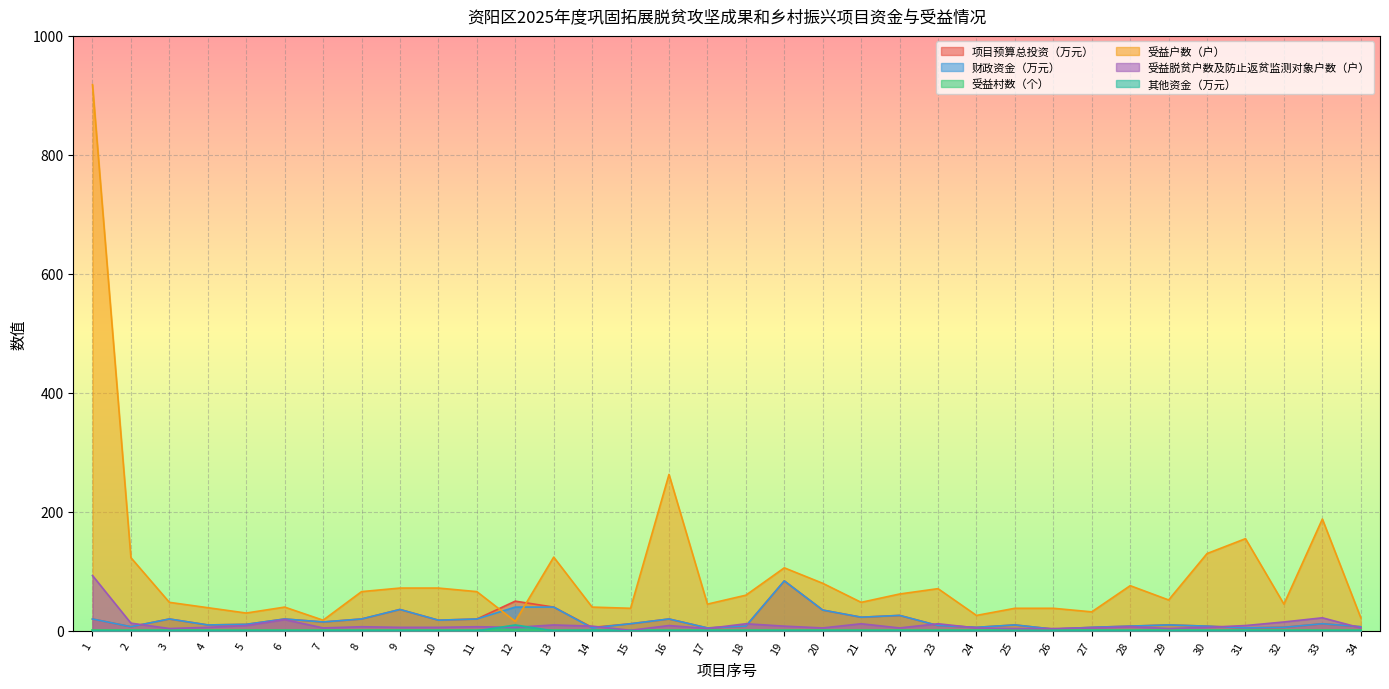

What is the value of the 项目预算总投资（万元） point at the 5th from the left?

11.0